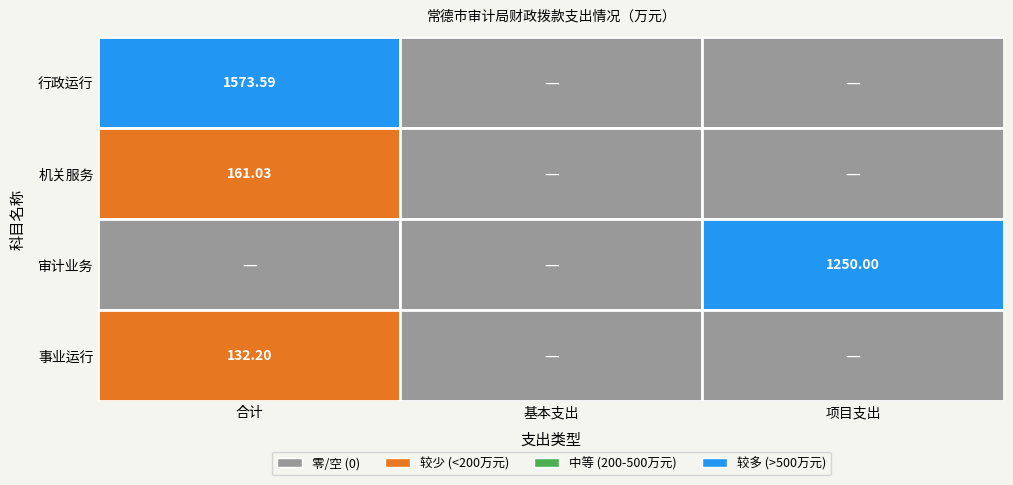

How many data points does each series have?

3